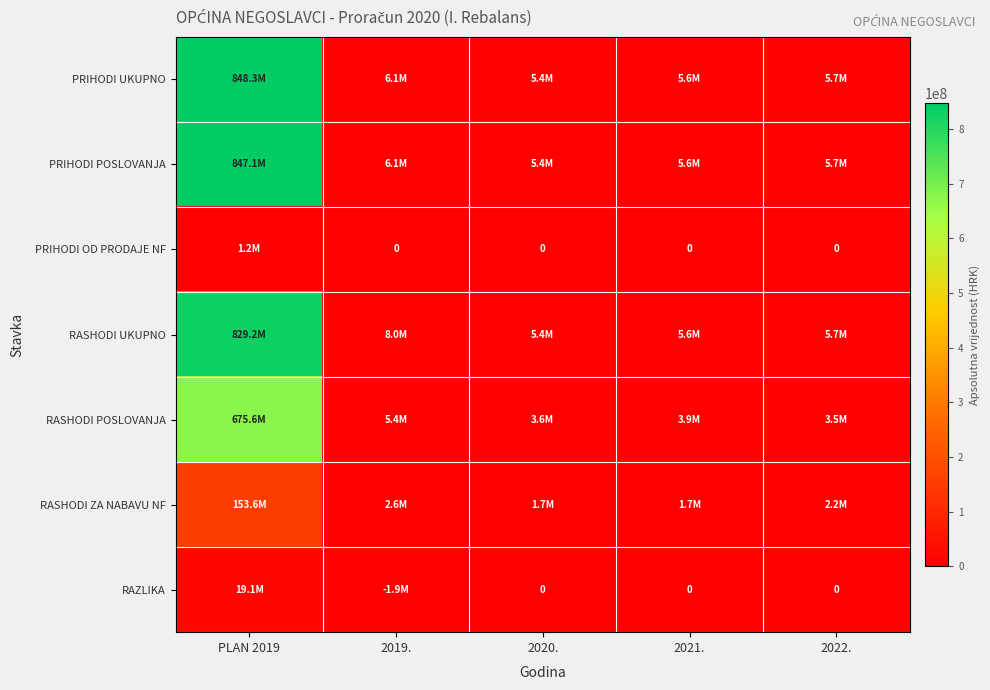

At which label is PRIHODI POSLOVANJA closest to 426235689?

2019.